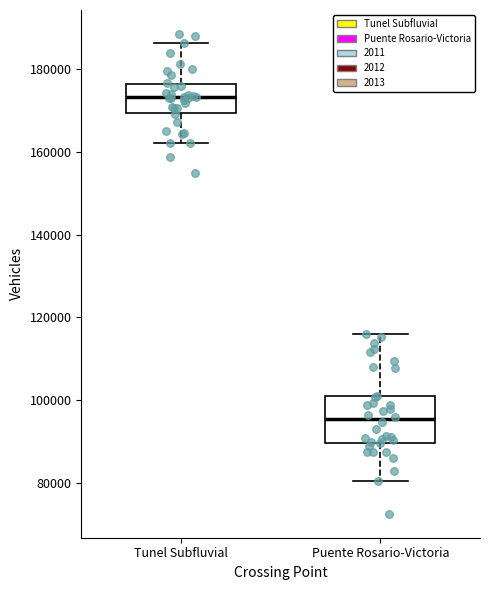

Reading left to right, transcribe this box plot: for each box, give where its median line is, the range the box spans, and where its two whiskers end, as read against the y-axis. The values are not printed on the chart, so give them approximately, as read against the axis.

Tunel Subfluvial: median 174000, box 170000 to 176000, whiskers 162000 to 186000
Puente Rosario-Victoria: median 96000, box 90000 to 100000, whiskers 80000 to 116000